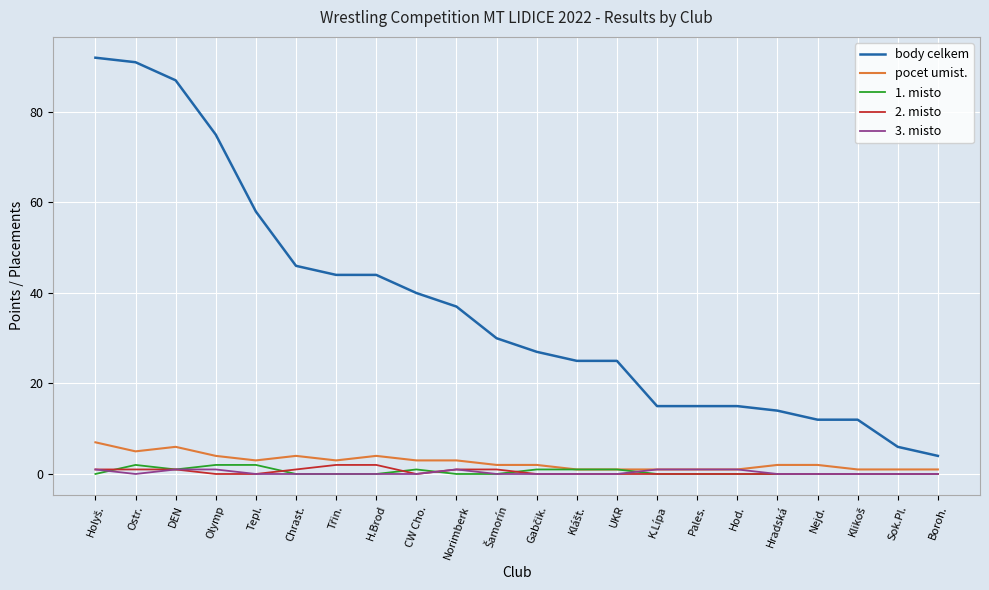

What is the difference between the maximum and minimum values in the 2. misto series?

2